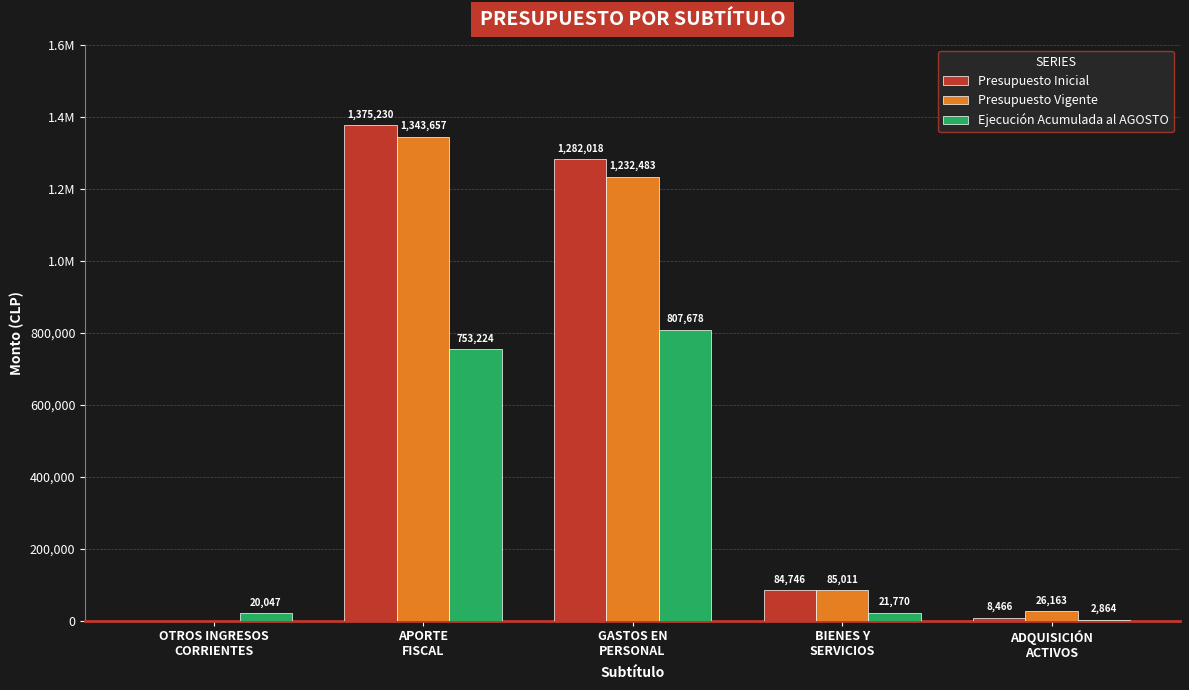

Are the bars horizontal?

No